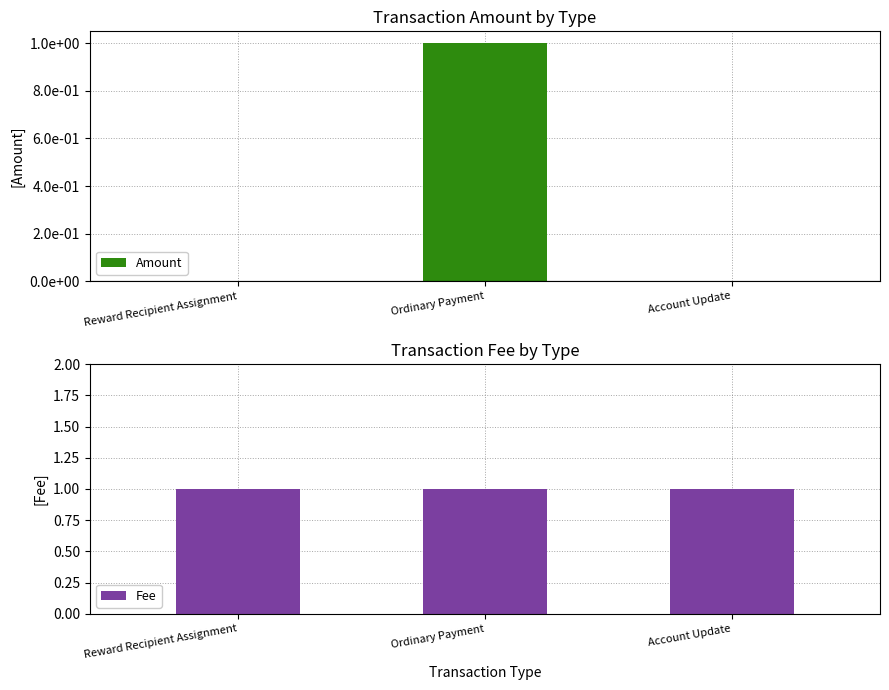

What position from the right is Reward Recipient Assignment?

3